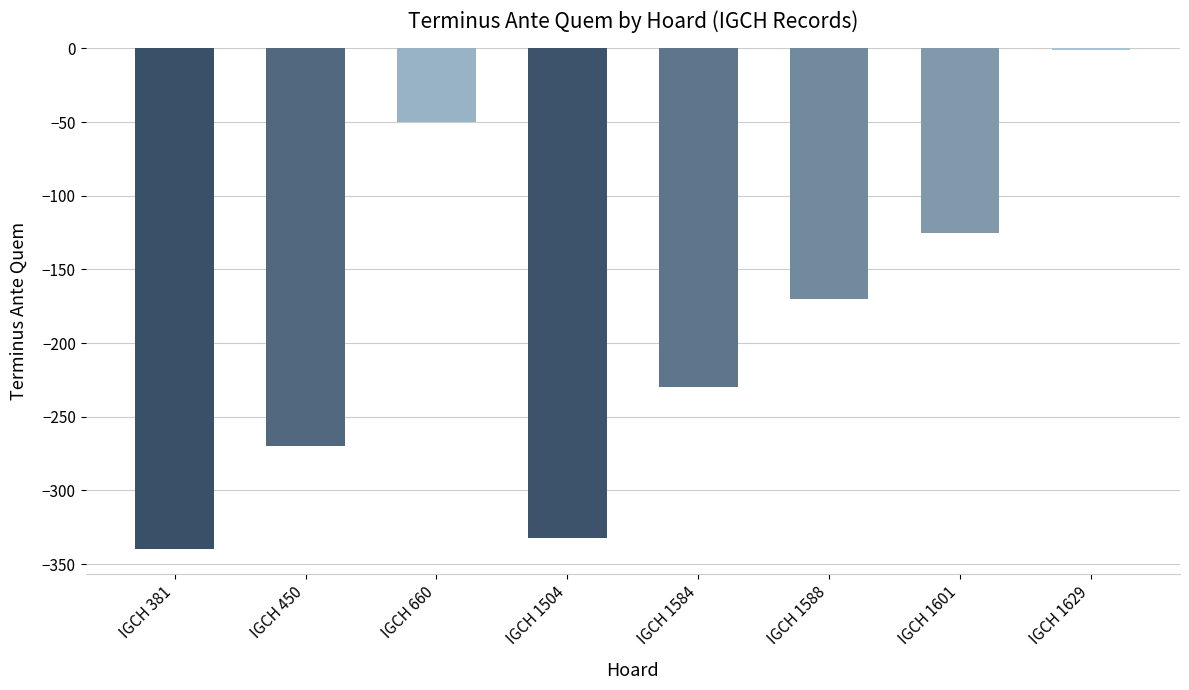

Which has a higher value, IGCH 1584 or IGCH 1588?

IGCH 1588